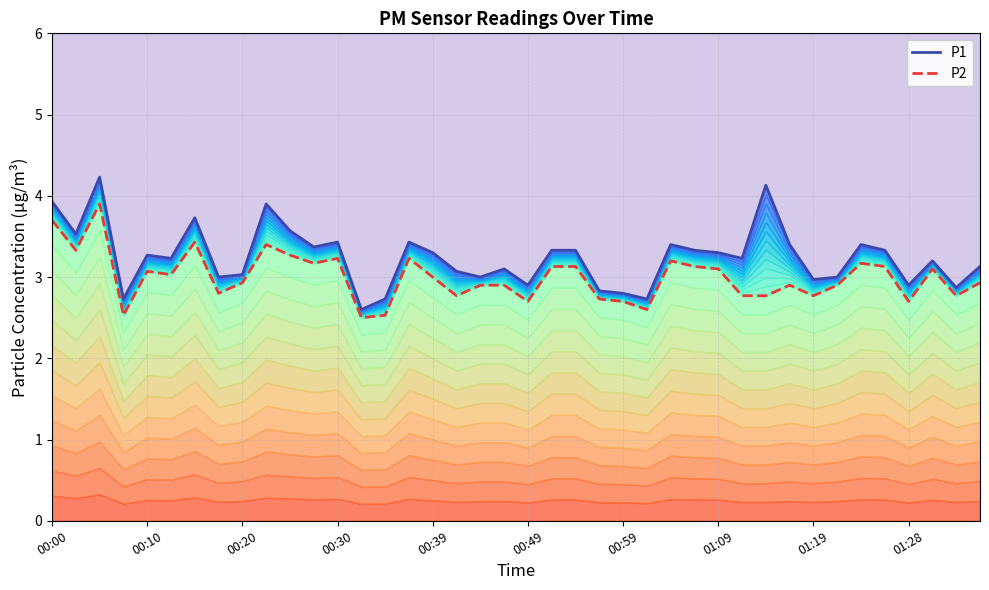

True or false: P2 and P1 cross at least once.

False